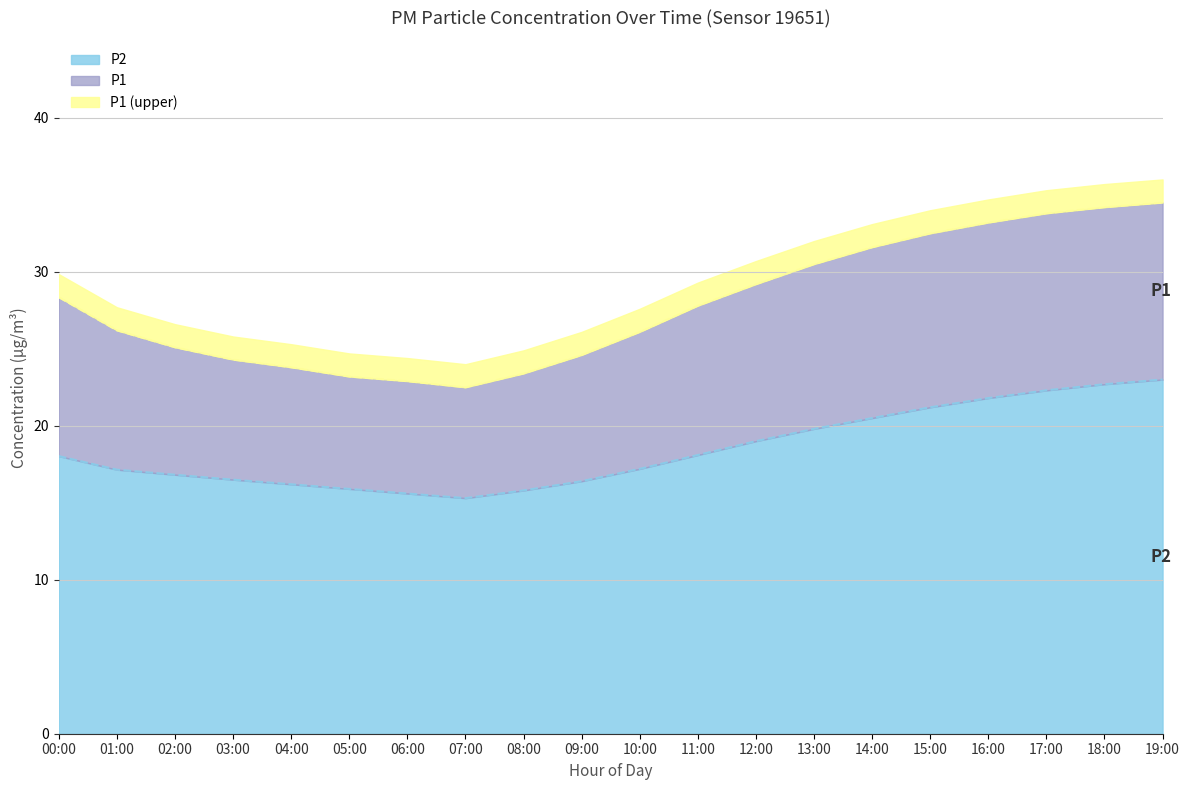

Which series has the widest spread of values?

P1